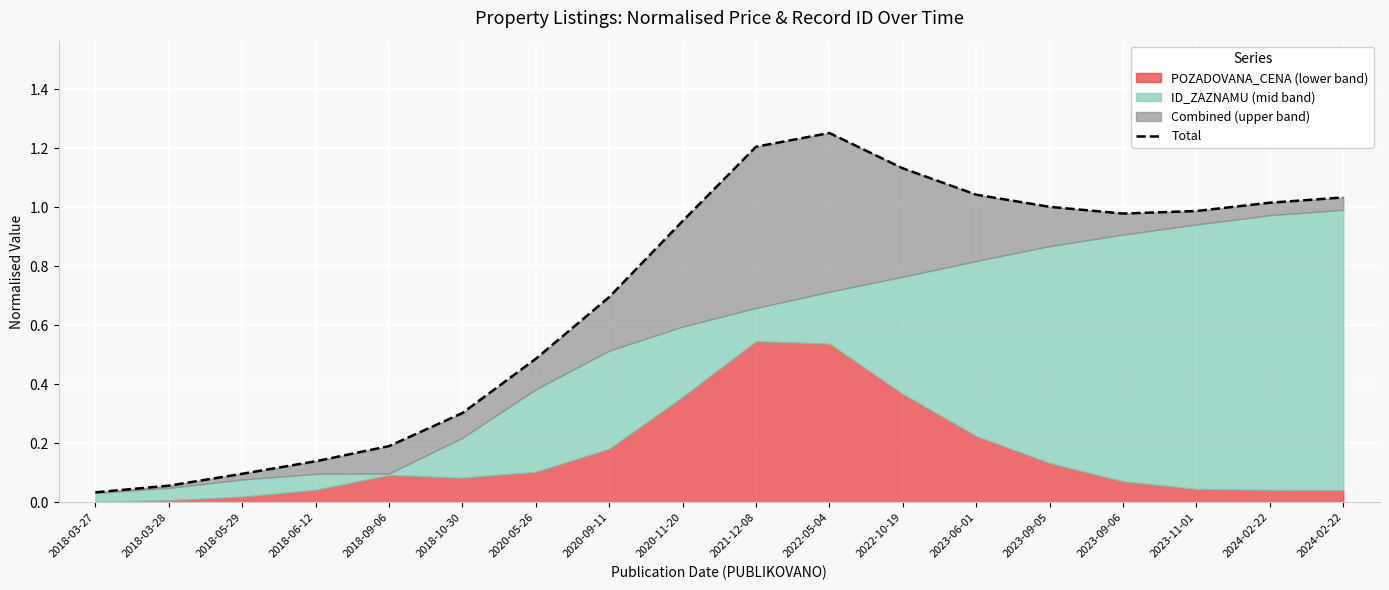

What is the average value?

0.7